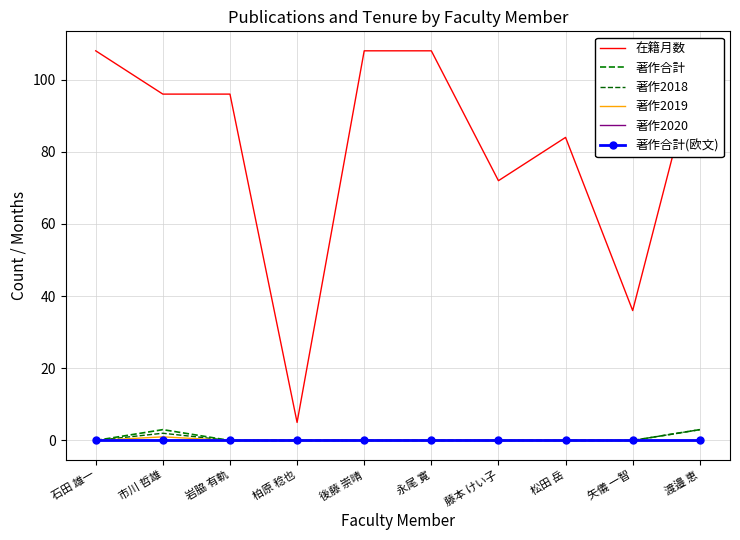

How many lines are shown in the chart?

6